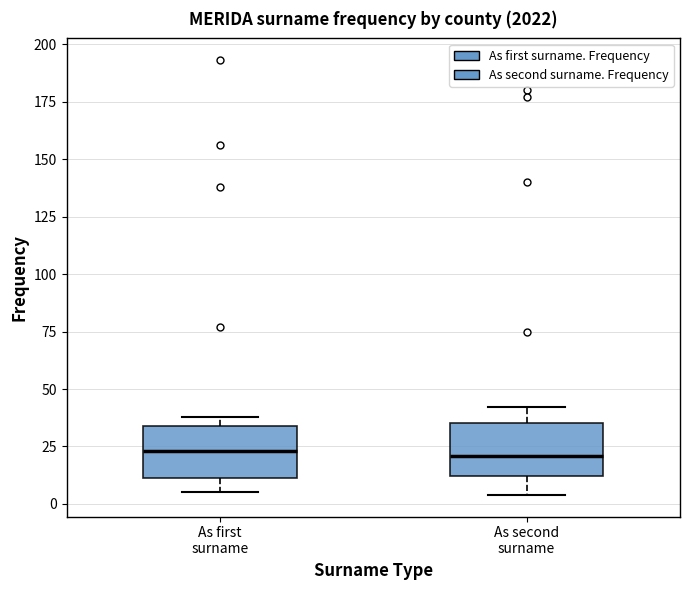

Reading left to right, transcribe this box plot: for each box, give where its median line is, the range the box spans, and where its two whiskers end, as read against the y-axis. The values are not printed on the chart, so give them approximately, as read against the axis.

As first surname: median 25, box 10 to 35, whiskers 5 to 40
As second surname: median 20, box 10 to 35, whiskers 5 to 40